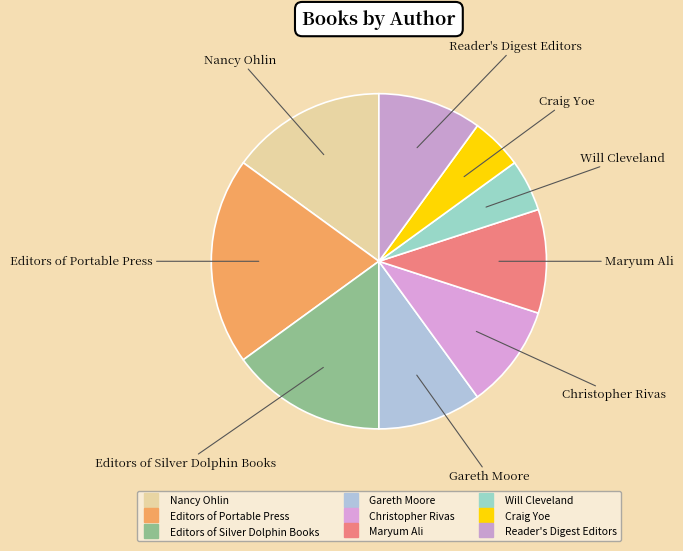

To the nearest percent, what is the difference between the largest and smallest slice percentages?

15%